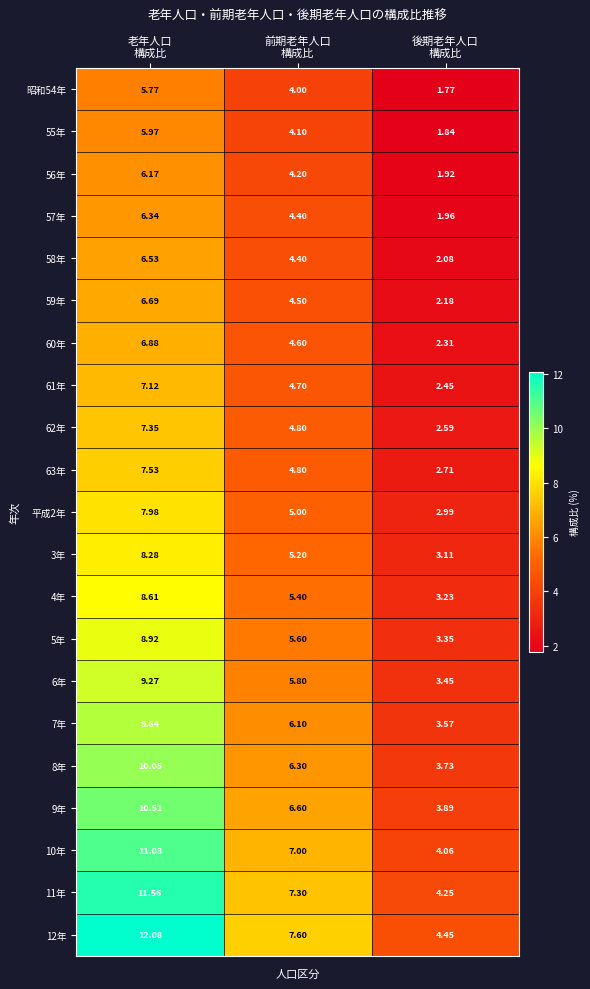

How many series are shown in this chart?

21